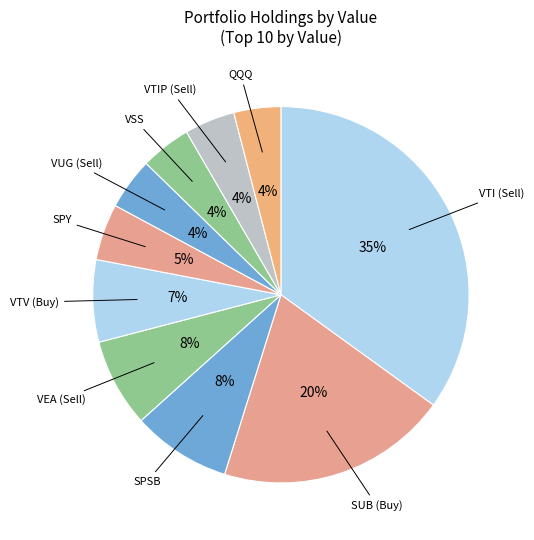

Rank the categories by value from highest to lowest.

VTI (Sell), SUB (Buy), SPSB, VEA (Sell), VTV (Buy), SPY, VUG (Sell), VSS, VTIP (Sell), QQQ